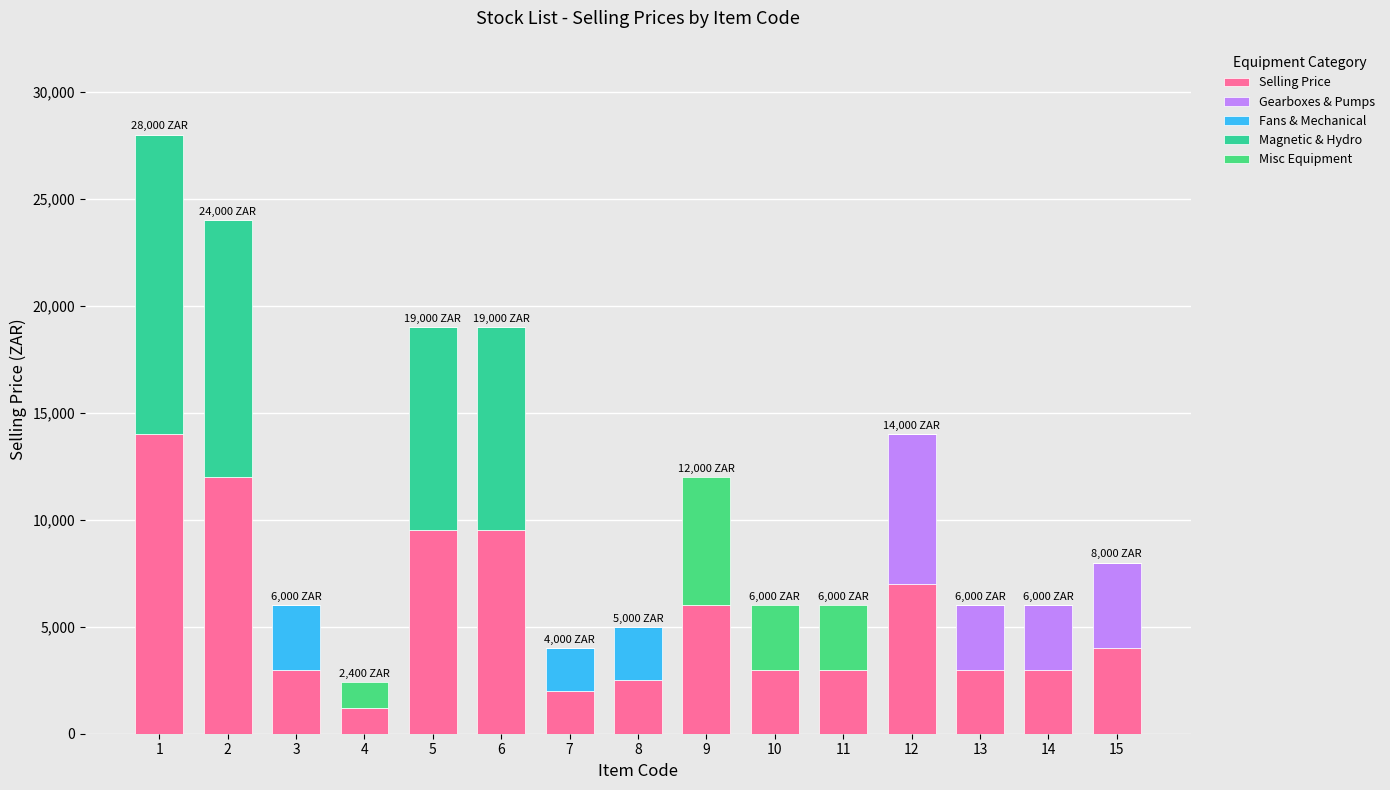

Are the bars grouped side by side (vs. stacked)?

No